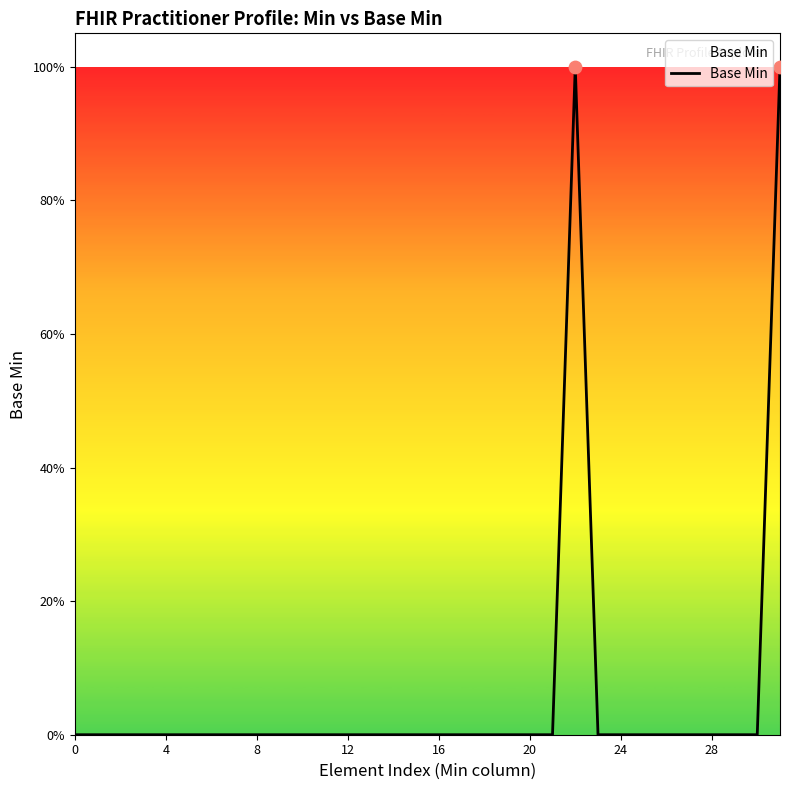

Does the chart have visible grid lines?

No